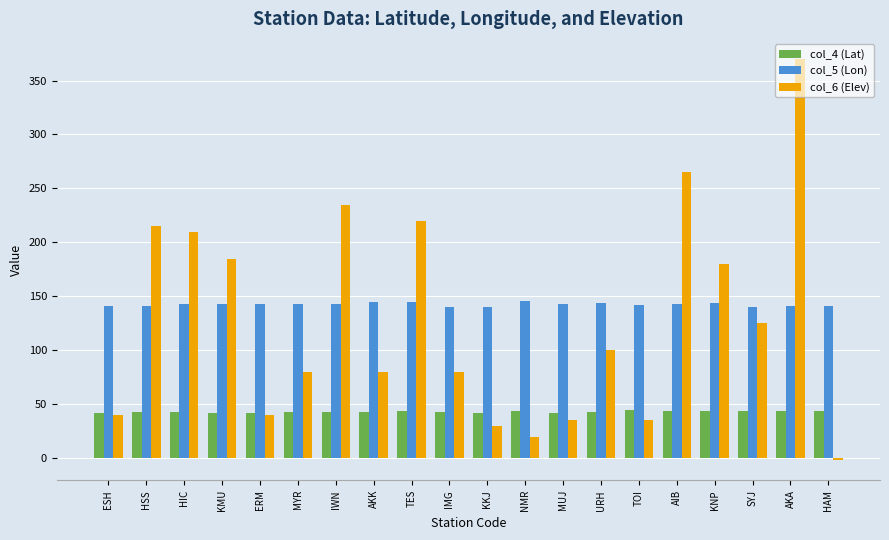

What is the difference between the second highest and second lowest values in the col_5 (Lon) series?

4.7